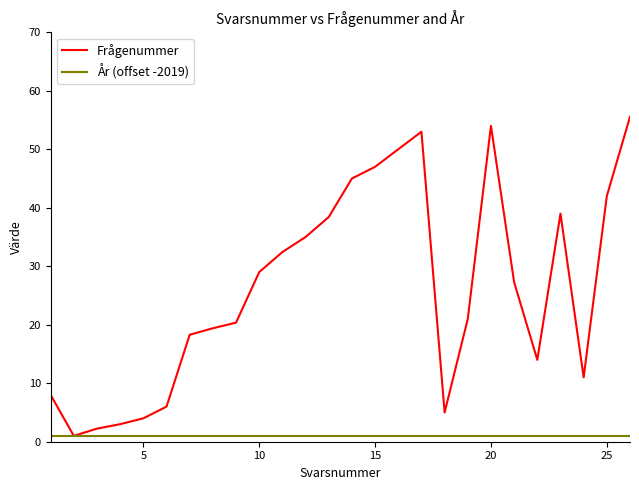

Which series has the largest total across all categories?

Frågenummer